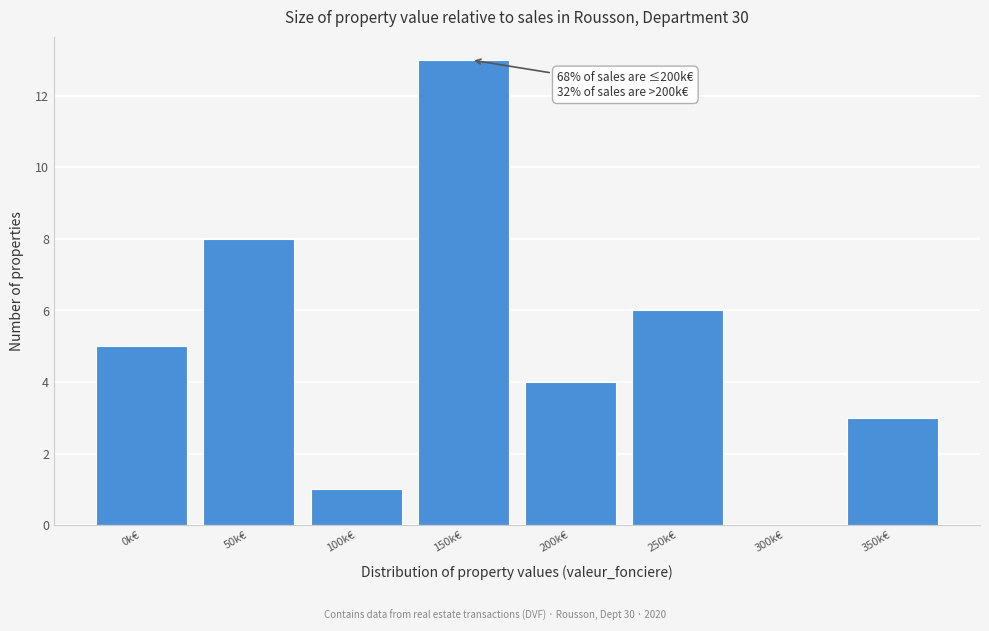

Reading left to right, what are all the values shown in this chart?

0k€=5	50k€=8	100k€=1	150k€=13	200k€=4	250k€=6	300k€=0	350k€=3